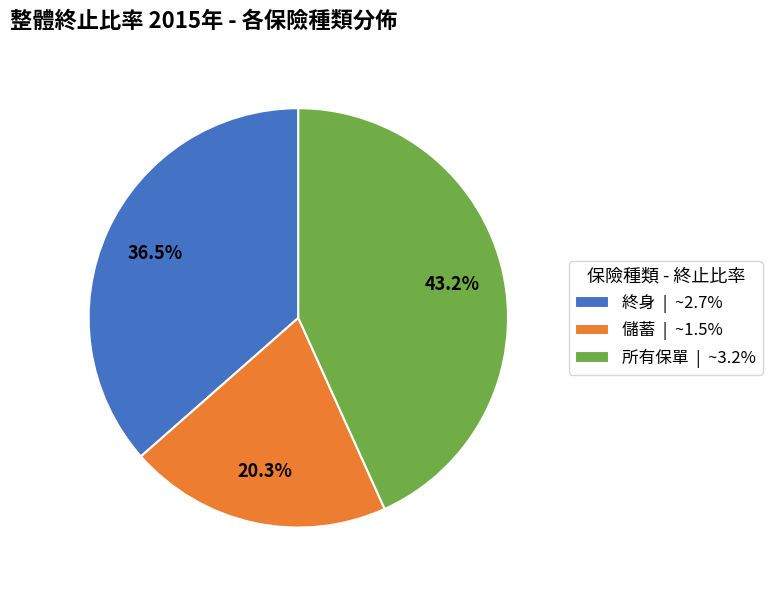

Does any single category account for the majority?

No